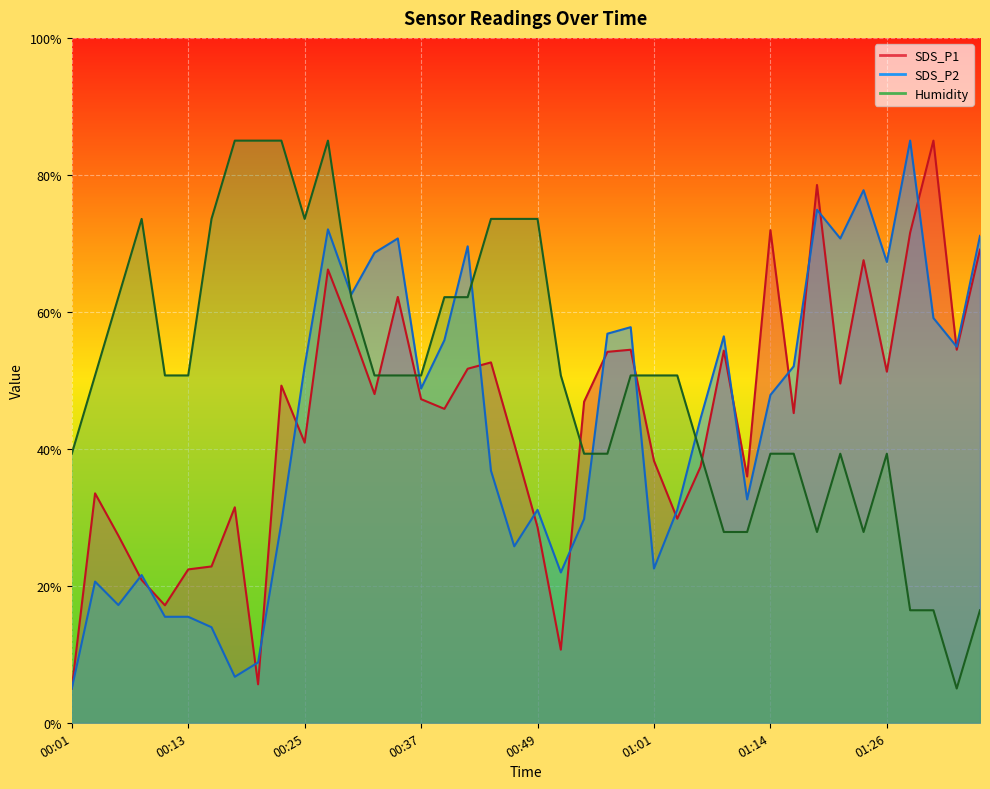

Reading left to right, transcribe all the data shown in this chart.

SDS_P1: 5.0	33.5	27.3	20.9	17.2	22.4	22.8	31.5	5.6	49.2	40.9	66.2	57.4	48.0	62.2	47.3	45.8	51.7	52.6	40.7	28.6	10.7	46.9	54.2	54.5	38.2	29.8	37.4	54.3	36.0	71.9	45.2	78.5	49.5	67.5	51.3	71.6	85.0	54.5	69.1
SDS_P2: 5.0	20.6	17.2	21.6	15.5	15.5	14.0	6.7	8.8	29.2	52.0	72.0	62.5	68.6	70.7	48.8	55.9	69.6	36.8	25.8	31.1	22.0	29.8	56.8	57.8	22.5	31.1	44.4	56.4	32.6	47.9	52.0	74.9	70.7	77.8	67.3	85.0	59.1	54.9	71.1
Humidity: 39.3	50.7	62.1	73.6	50.7	50.7	73.6	85.0	85.0	85.0	73.6	85.0	62.1	50.7	50.7	50.7	62.1	62.1	73.6	73.6	73.6	50.7	39.3	39.3	50.7	50.7	50.7	39.3	27.9	27.9	39.3	39.3	27.9	39.3	27.9	39.3	16.4	16.4	5.0	16.4